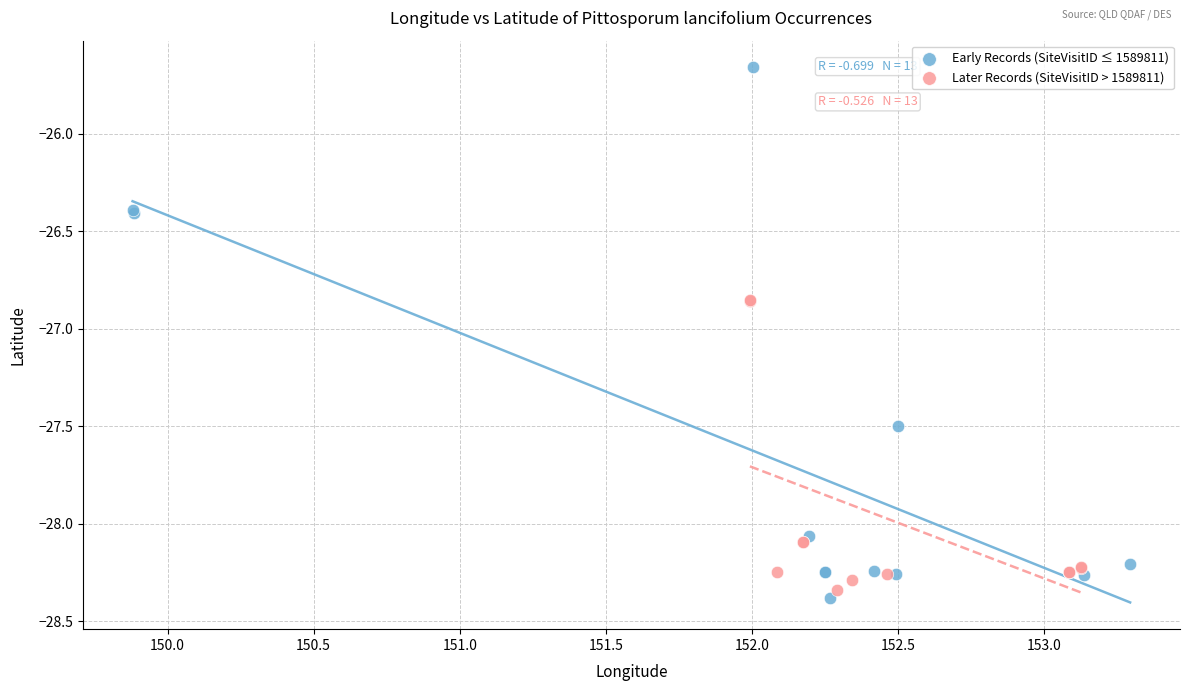

Which series contains the lowest Y value?

Early Records (SiteVisitID ≤ 1589811)